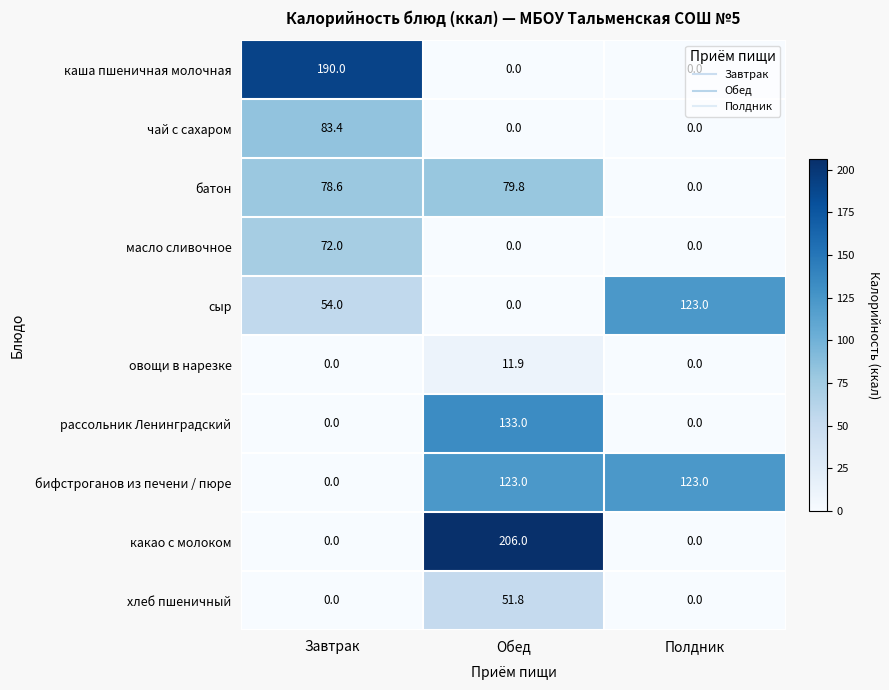

How many values in the овощи в нарезке series exceed 0?

1